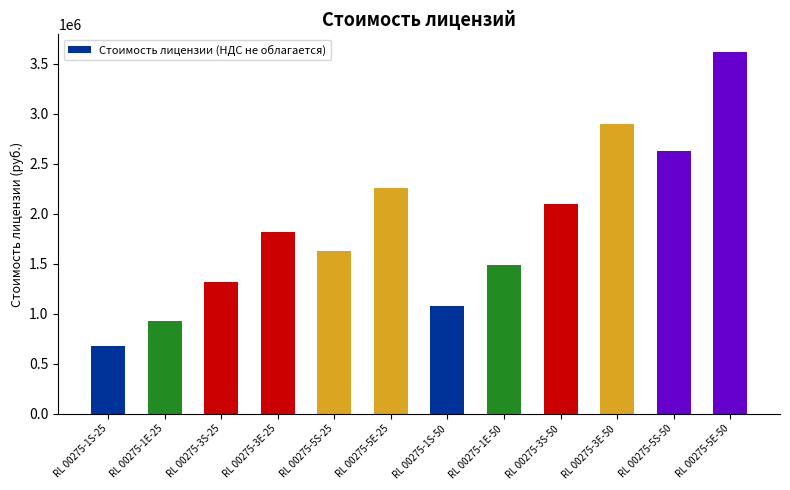

Rank the categories by value from highest to lowest.

RL 00275-5E-50, RL 00275-3E-50, RL 00275-5S-50, RL 00275-5E-25, RL 00275-3S-50, RL 00275-3E-25, RL 00275-5S-25, RL 00275-1E-50, RL 00275-3S-25, RL 00275-1S-50, RL 00275-1E-25, RL 00275-1S-25